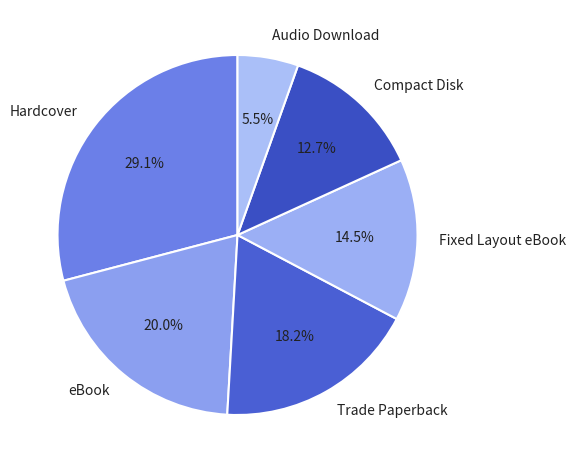

To the nearest percent, what percentage of the pie is eBook?

20%